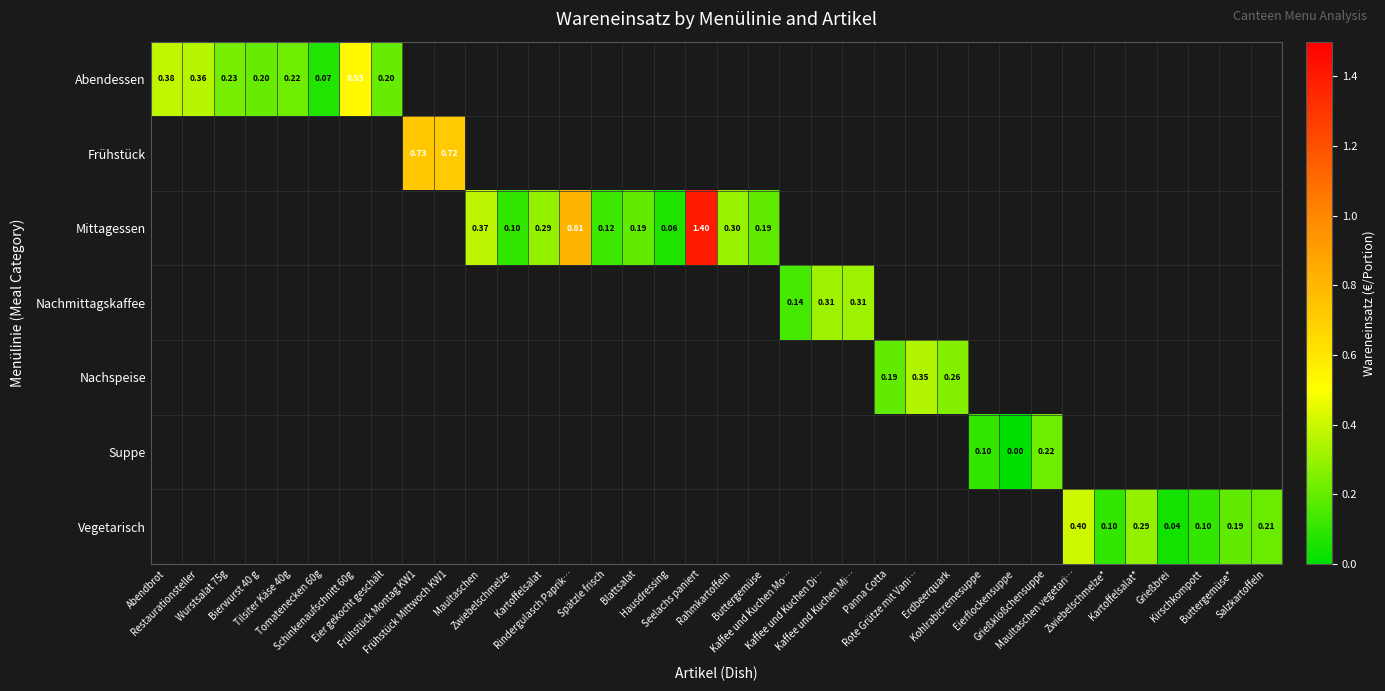

Which category has the highest value across all series?

Seelachs paniert